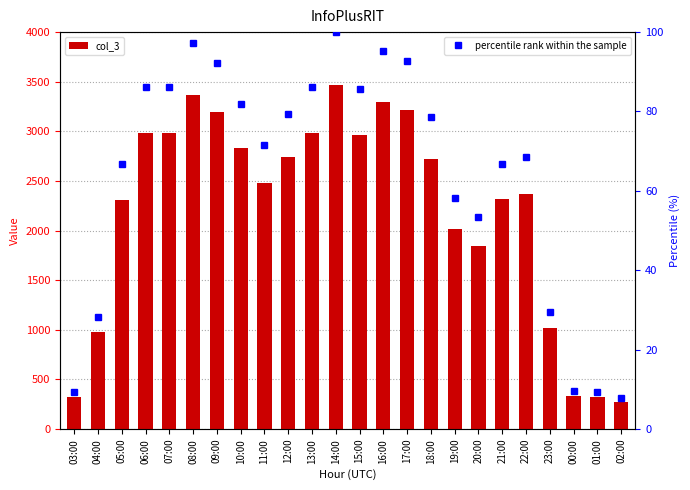

What is the spread (max minus min) of values at 15:00?

2882.3